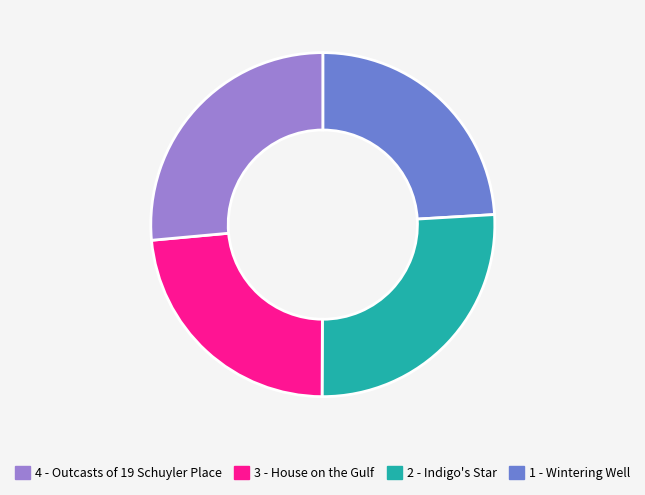

Is there a majority slice in this chart?

No